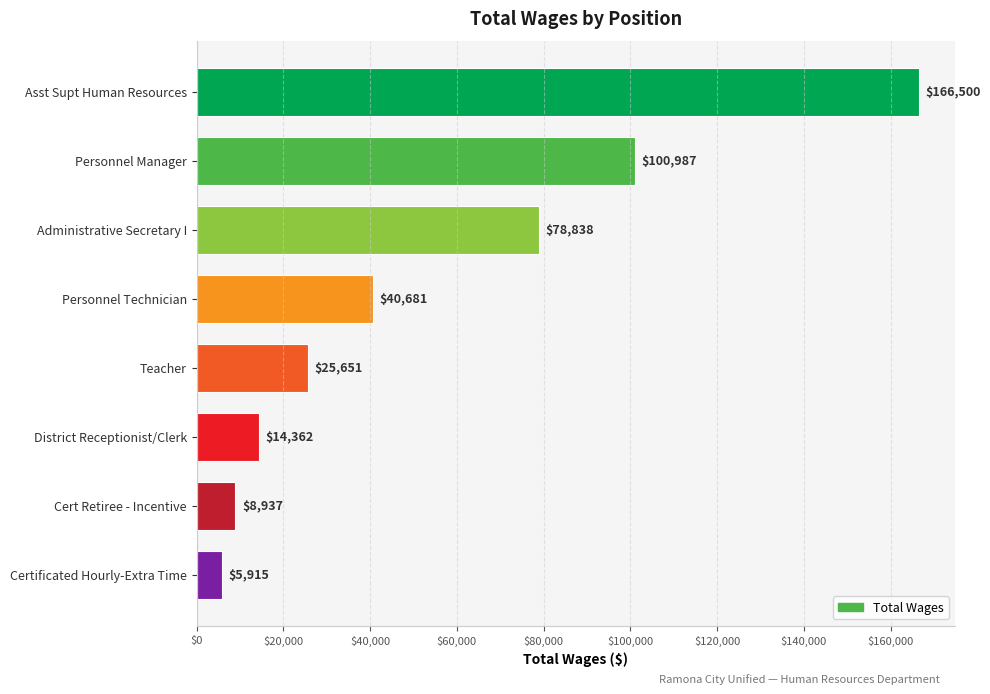

Approximately how many times larger is the value at Personnel Manager compared to Cert Retiree - Incentive?

11.3